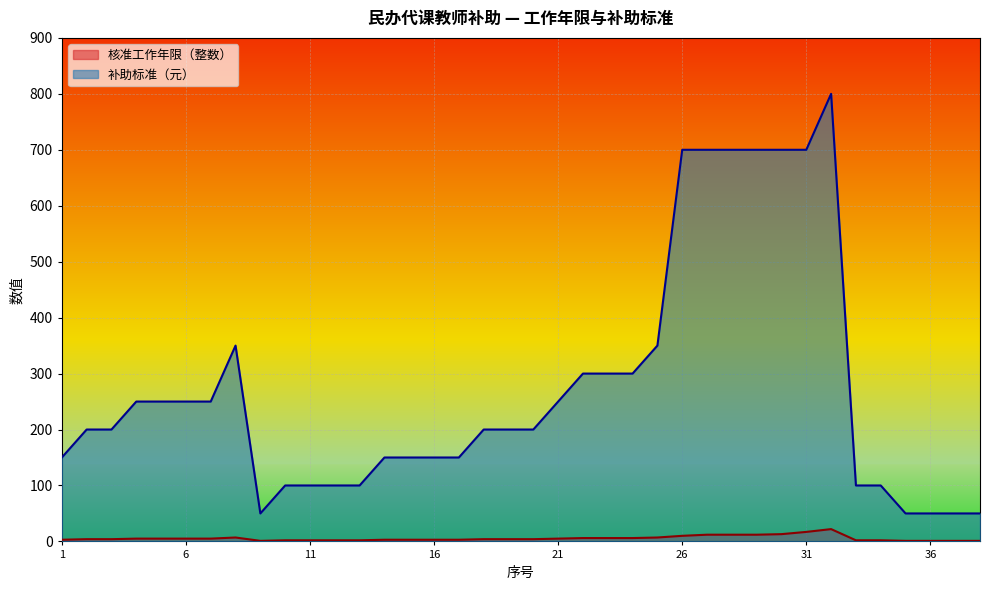

Which has a higher value, 12 or 31?

31